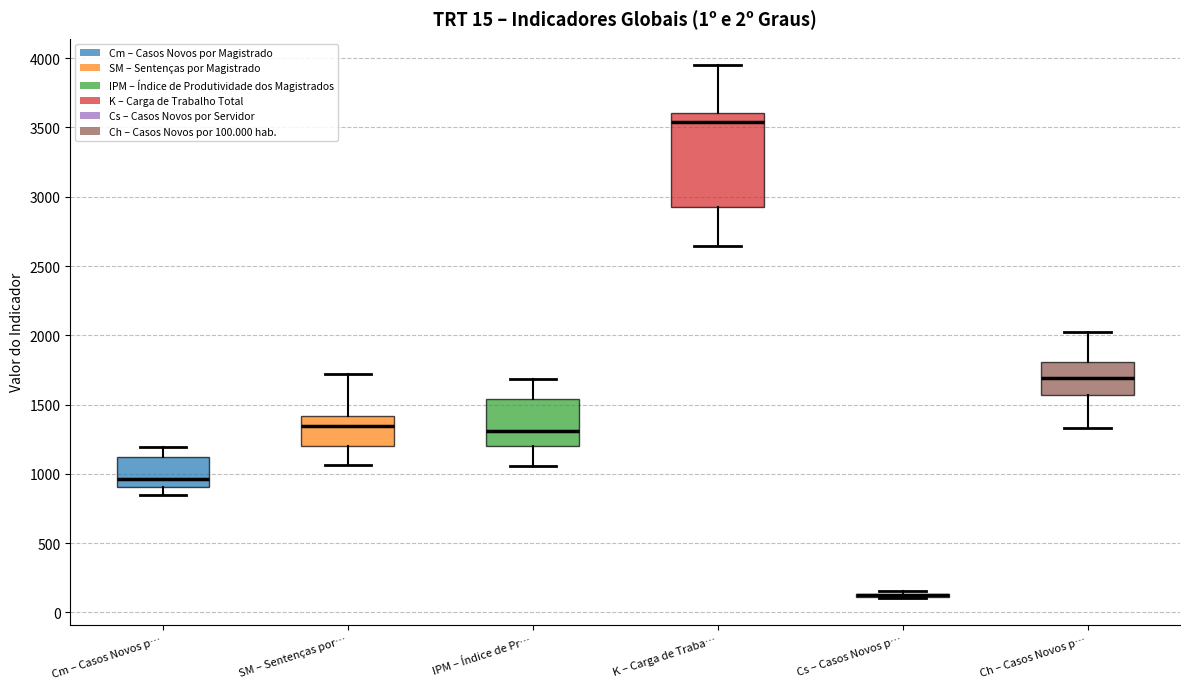

Which box is the tallest, from its lower edge to its upper edge?

K – Carga de Traba…